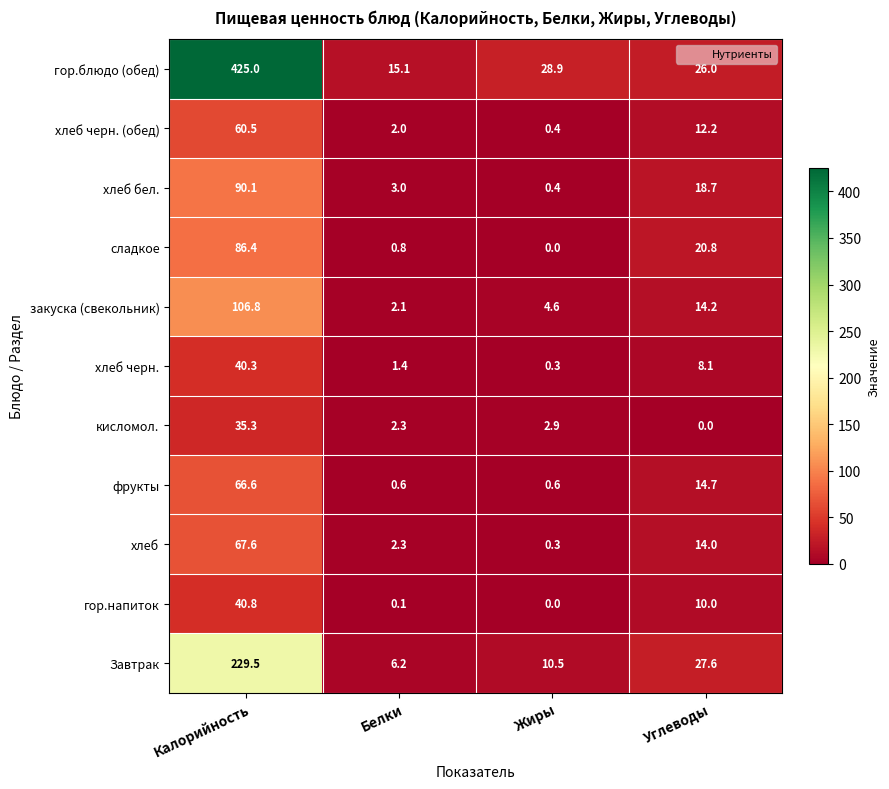

What is the approximate value of хлеб at Жиры?

0.3